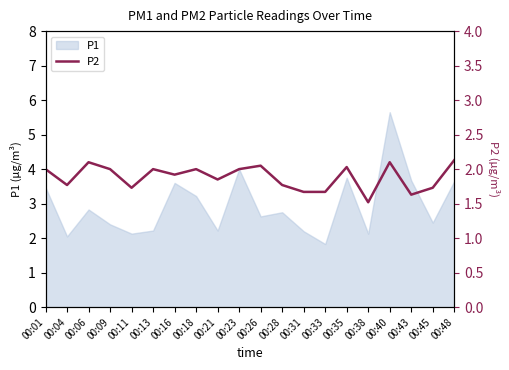

True or false: the data shows 1.7 at 00:45.

True